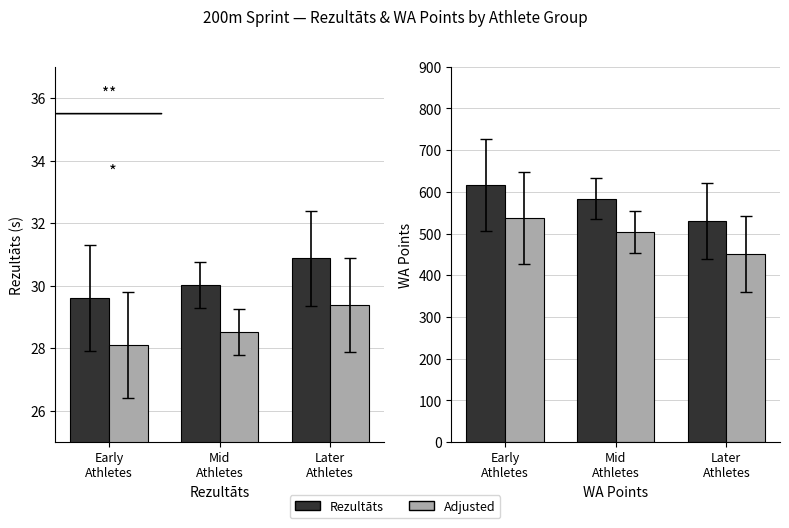

The Rezultāts series shows 289.4 at Early
Athletes. True or false?

False